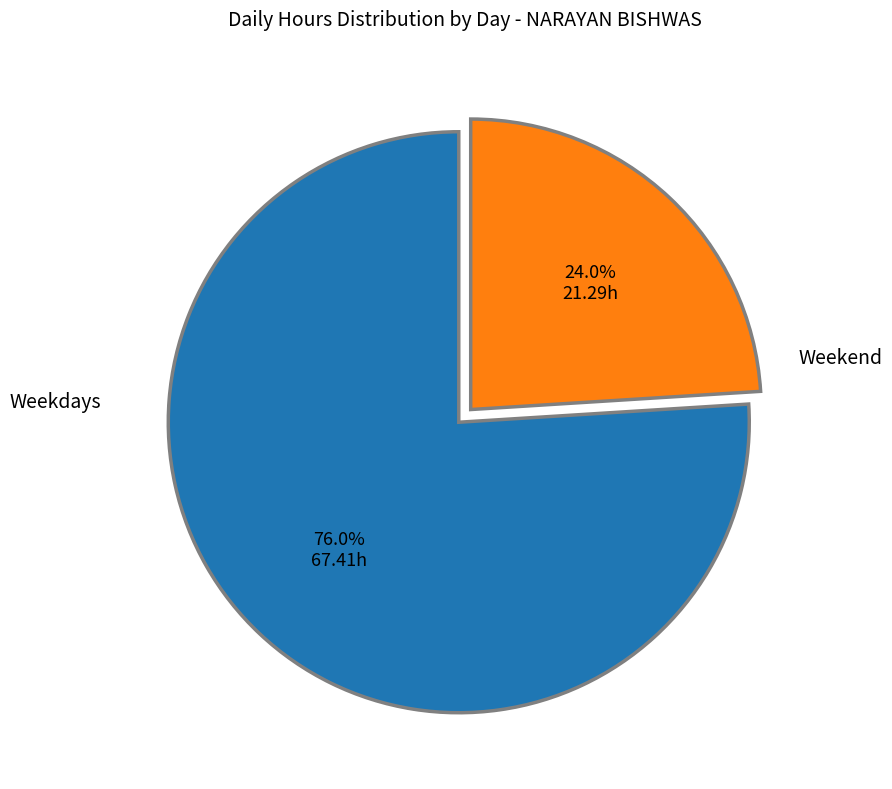

Rank the categories by value from lowest to highest.

Weekend, Weekdays